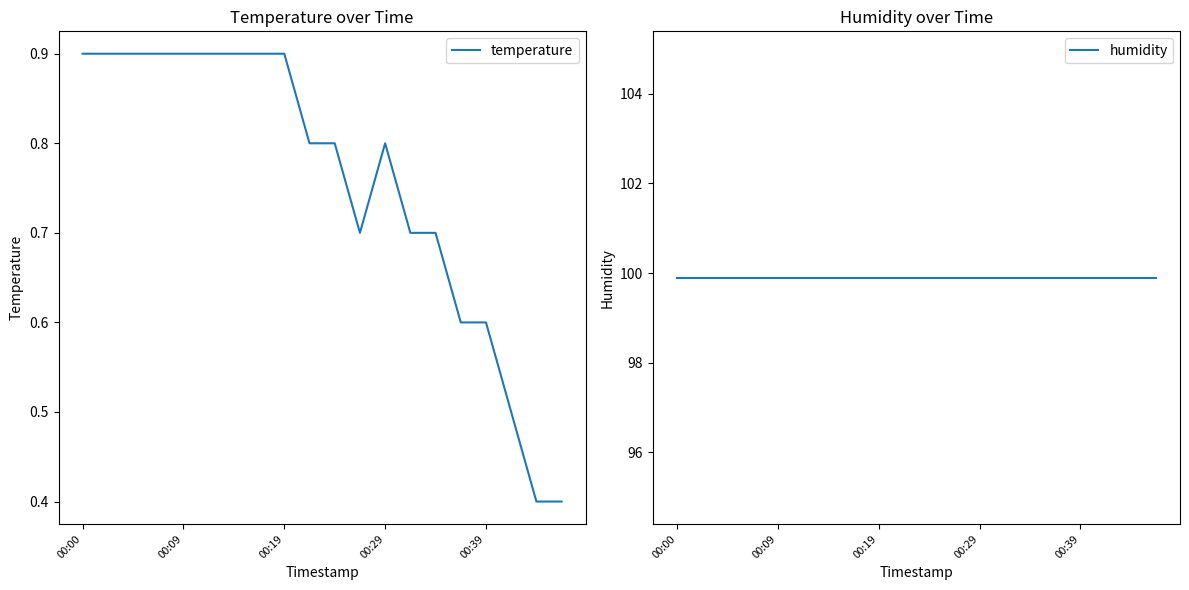

Which category has the highest value across all series?

00:00